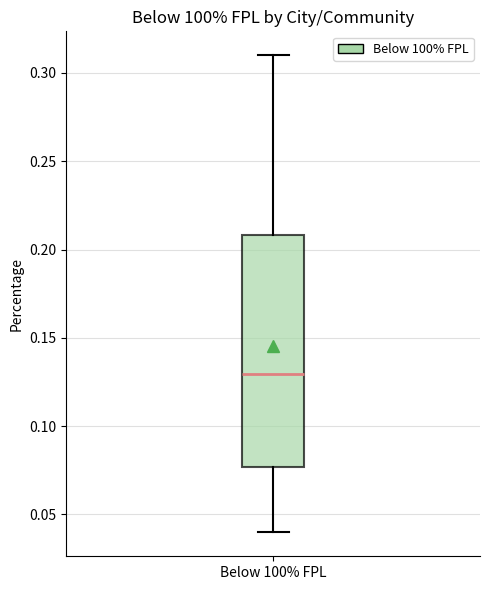

Read this box plot against the y-axis: the position of the median line, the range covered by the box, and the ends of both whiskers. The values are not printed on the chart, so give them approximately, as read against the axis.

median 0.130, box 0.075 to 0.210, whiskers 0.040 to 0.310